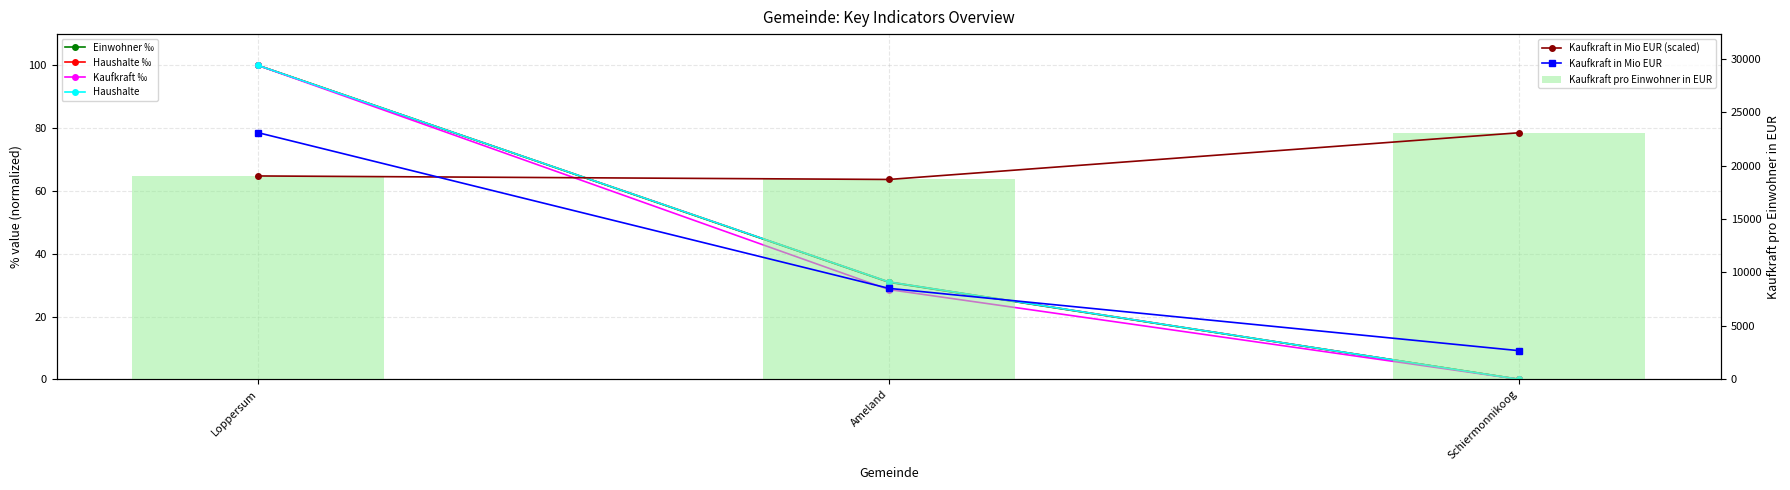

At Ameland, list the series in order from largest to smallest.

Kaufkraft pro Einwohner in EUR, Kaufkraft in Mio EUR, Haushalte, Haushalte ‰, Einwohner ‰, Kaufkraft ‰